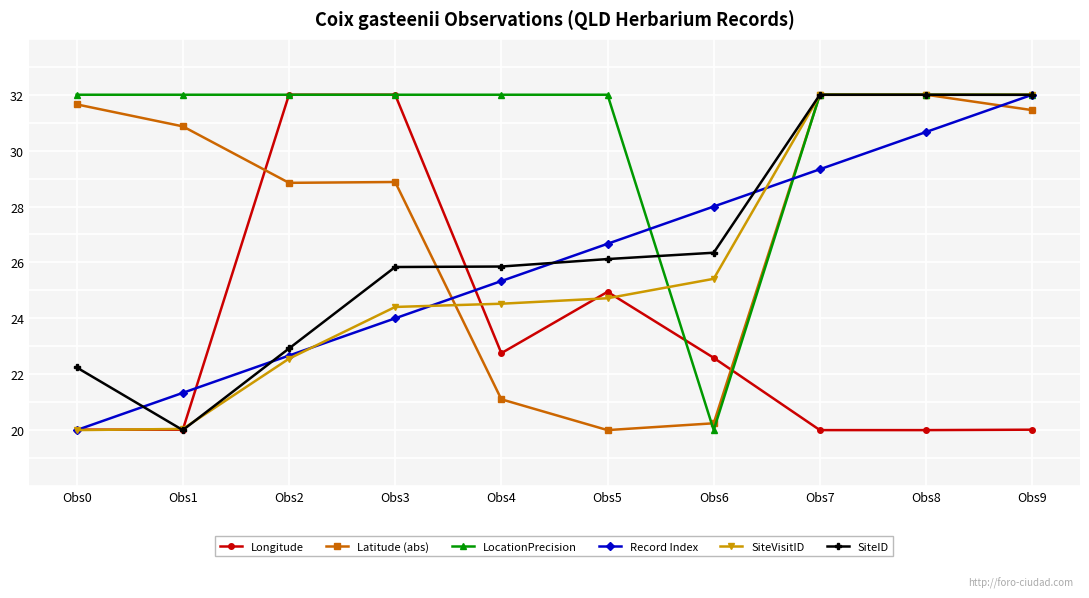

What is the lowest value of the Longitude series?

20.0